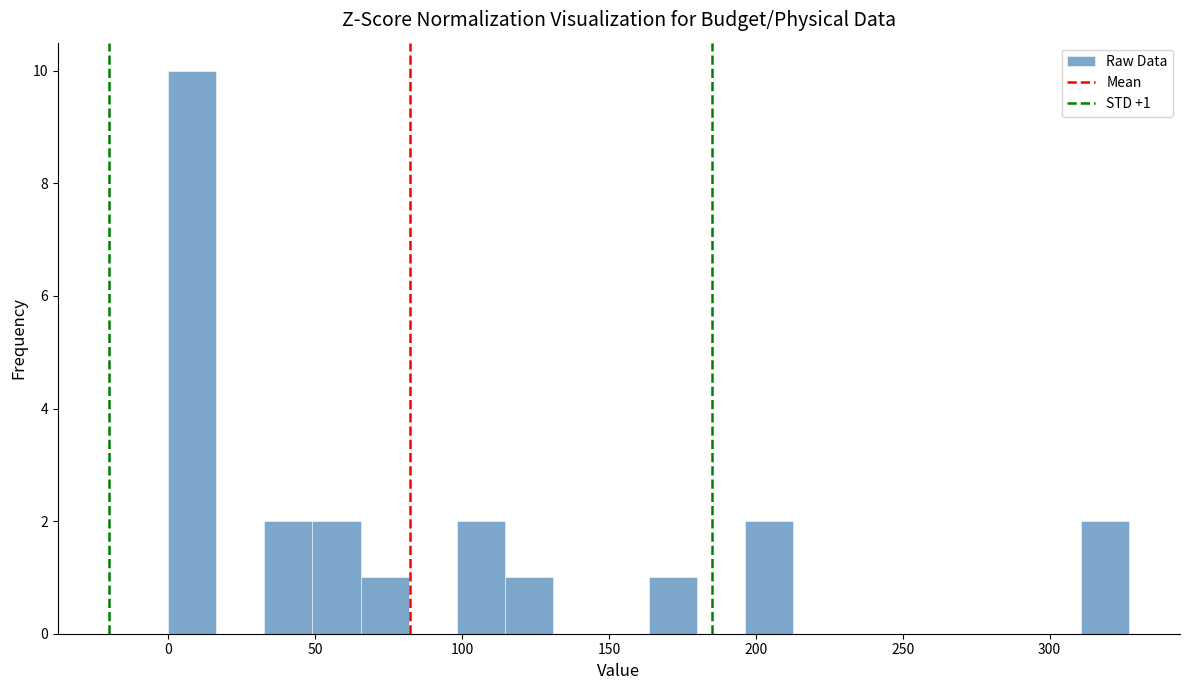

Read against the x-axis, roughly where is the centre of the tallest bar?

10